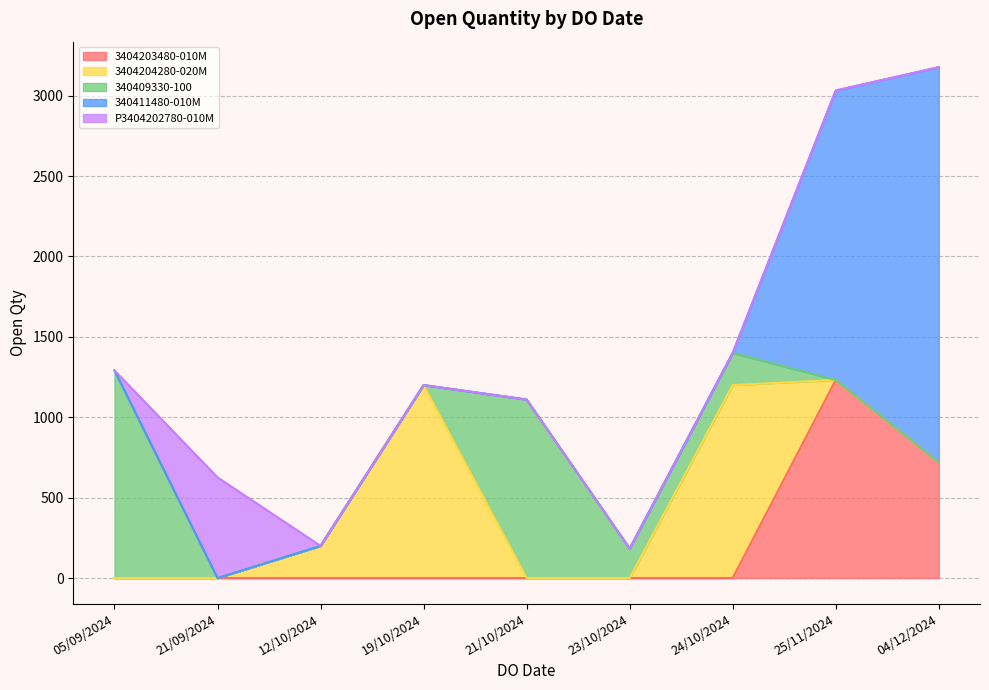

The 3404203480-010M series shows 0 at 12/10/2024. True or false?

True